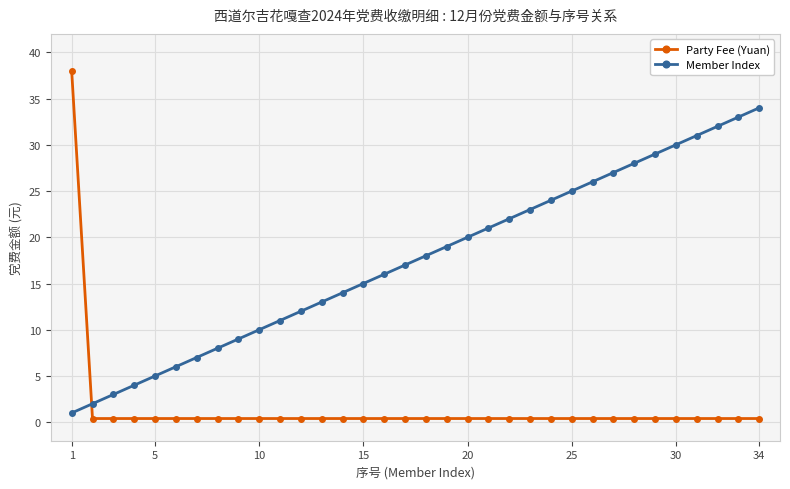

What are all the series names shown in the legend?

Party Fee (Yuan), Member Index